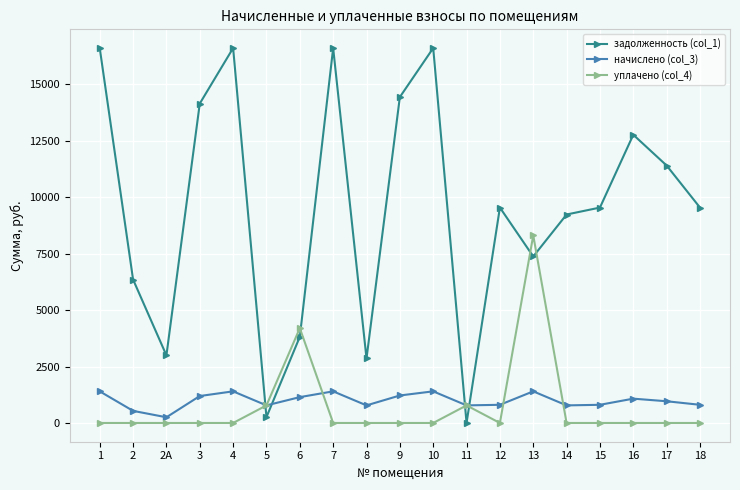

What is the highest value of the задолженность (col_1) series?

16608.0